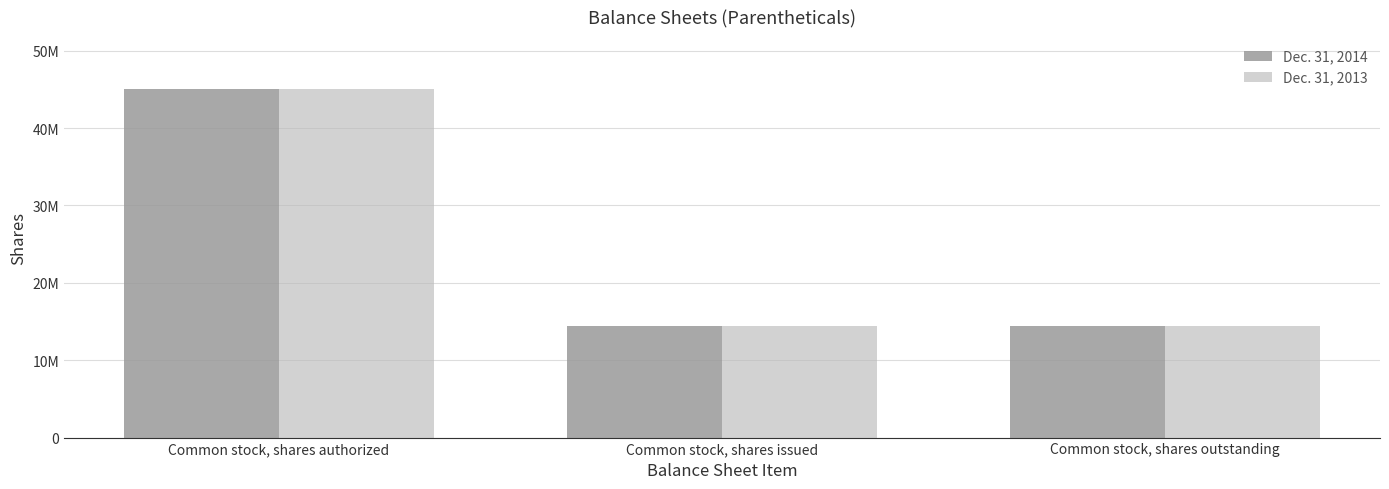

Which category has the highest value across all series?

Common stock, shares authorized